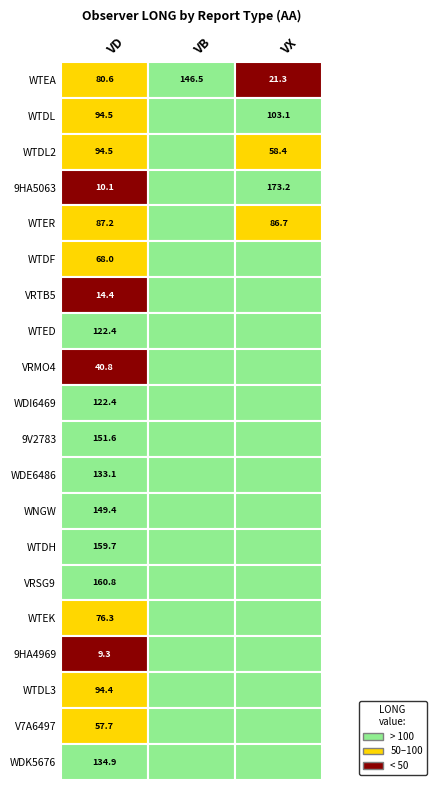

Between 1 and 8, which series saw the biggest shift?

VX